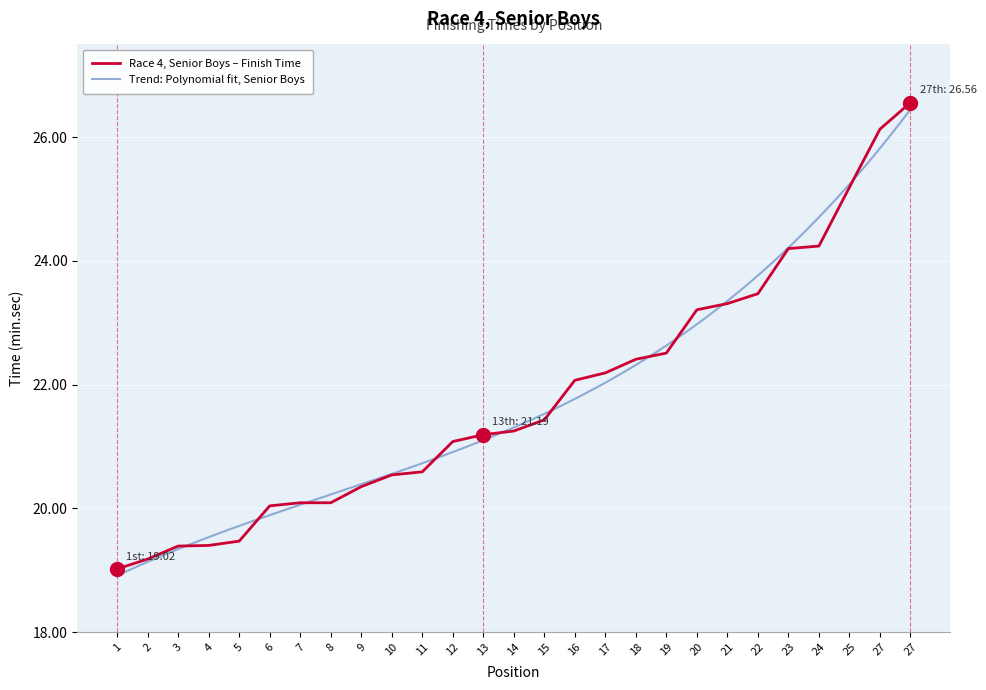

What is the value of the 2nd point from the left?

19.2